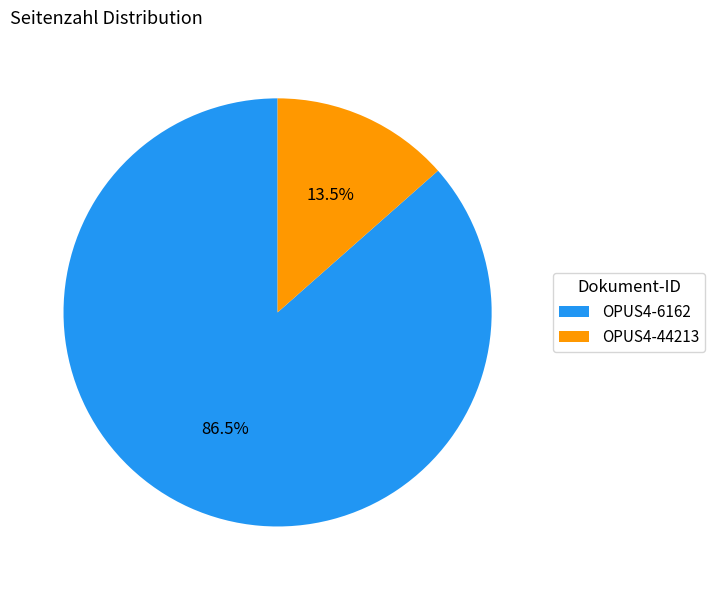

Is there a majority slice in this chart?

Yes